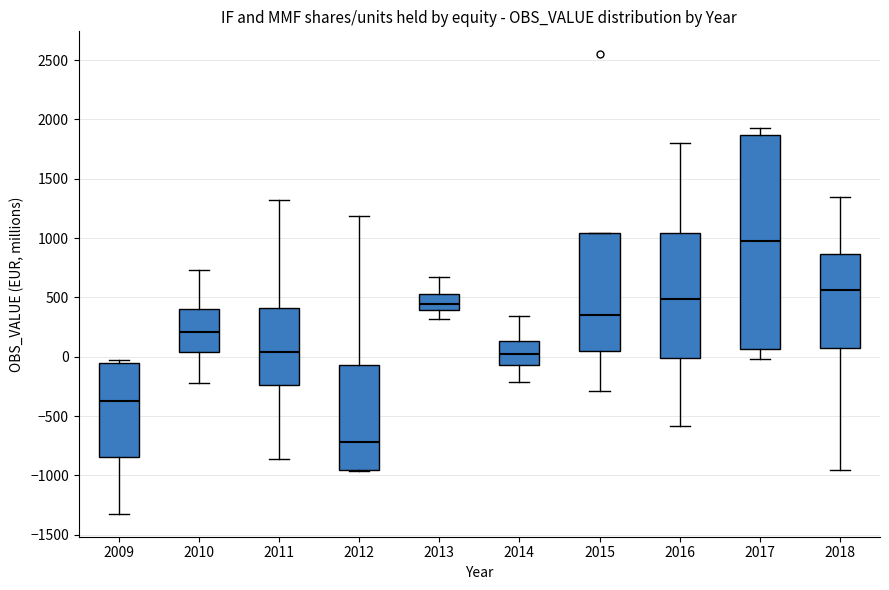

Which box's median line is the highest?

2017